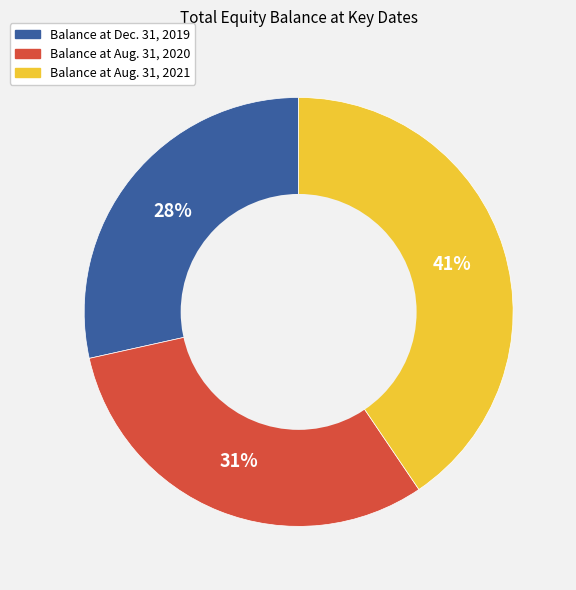

What is the largest slice in the pie chart?

Balance at Aug. 31, 2021